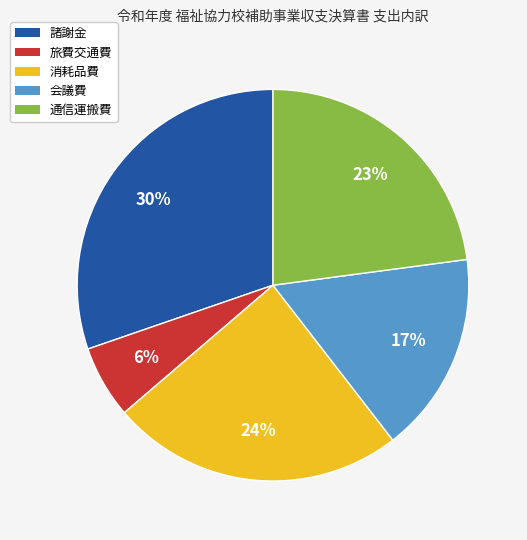

Count the number of slices in the pie.

5